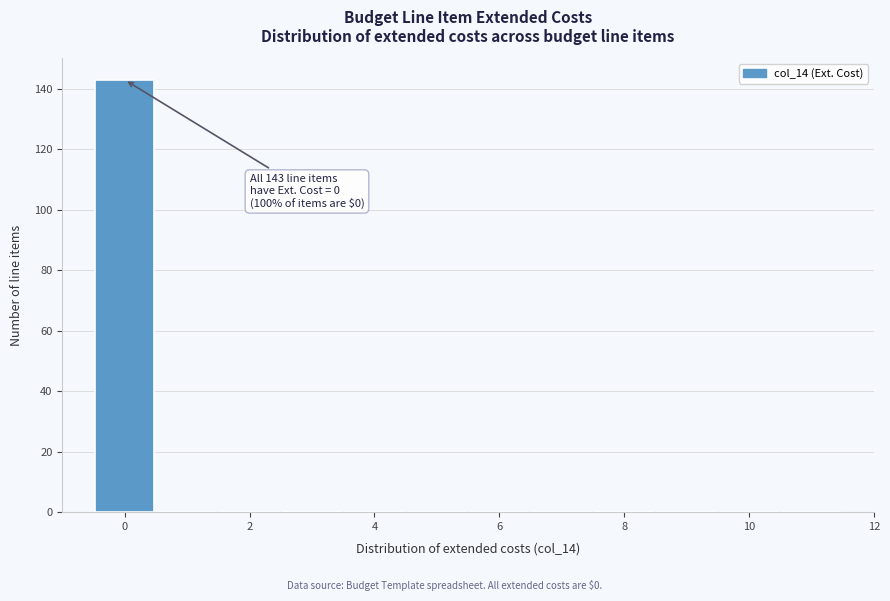

Over which range of the x-axis is the bar tallest?

-0.5 to 0.5